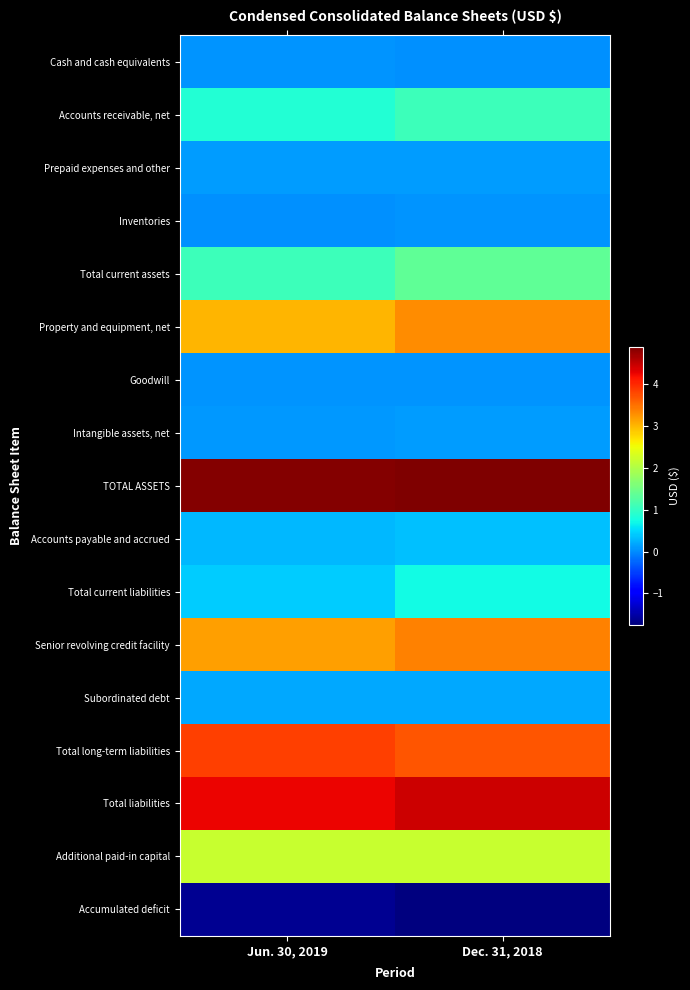

At Jun. 30, 2019, list the series in order from largest to smallest.

TOTAL ASSETS, Total liabilities, Total long-term liabilities, Senior revolving credit facility, Property and equipment, net, Additional paid-in capital, Total current assets, Accounts receivable, net, Total current liabilities, Accounts payable and accrued, Subordinated debt, Prepaid expenses and other, Intangible assets, net, Goodwill, Cash and cash equivalents, Inventories, Accumulated deficit